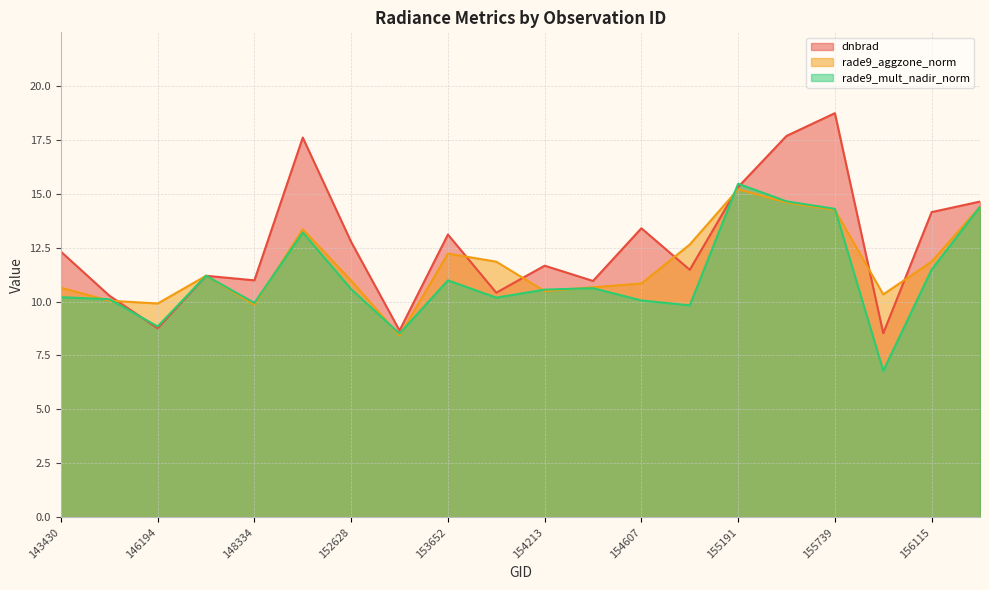

How many intersections are there between rade9_aggzone_norm and rade9_mult_nadir_norm?

9